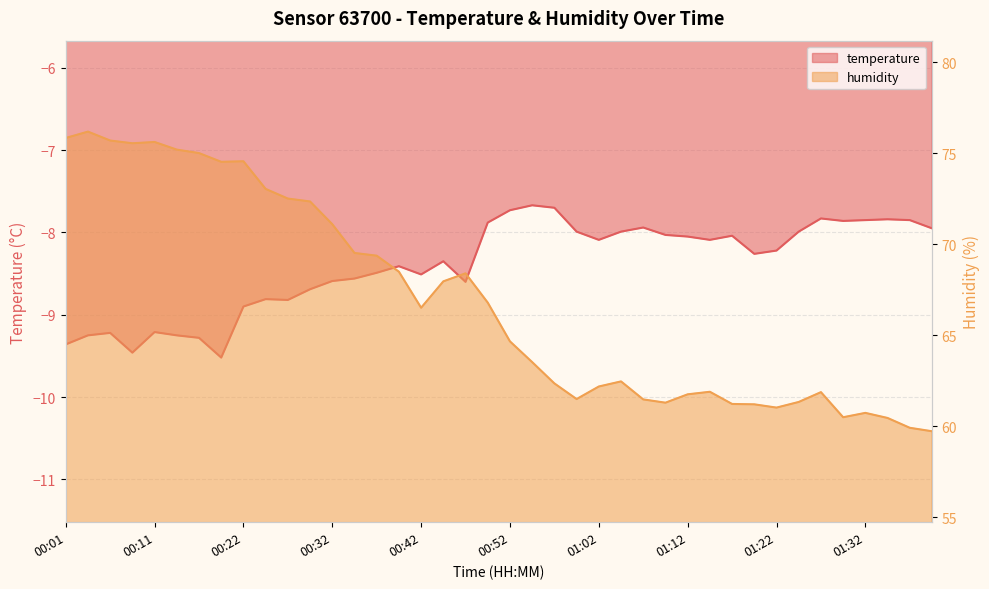

True or false: temperature has a value of -7.7 at 00:54.

True